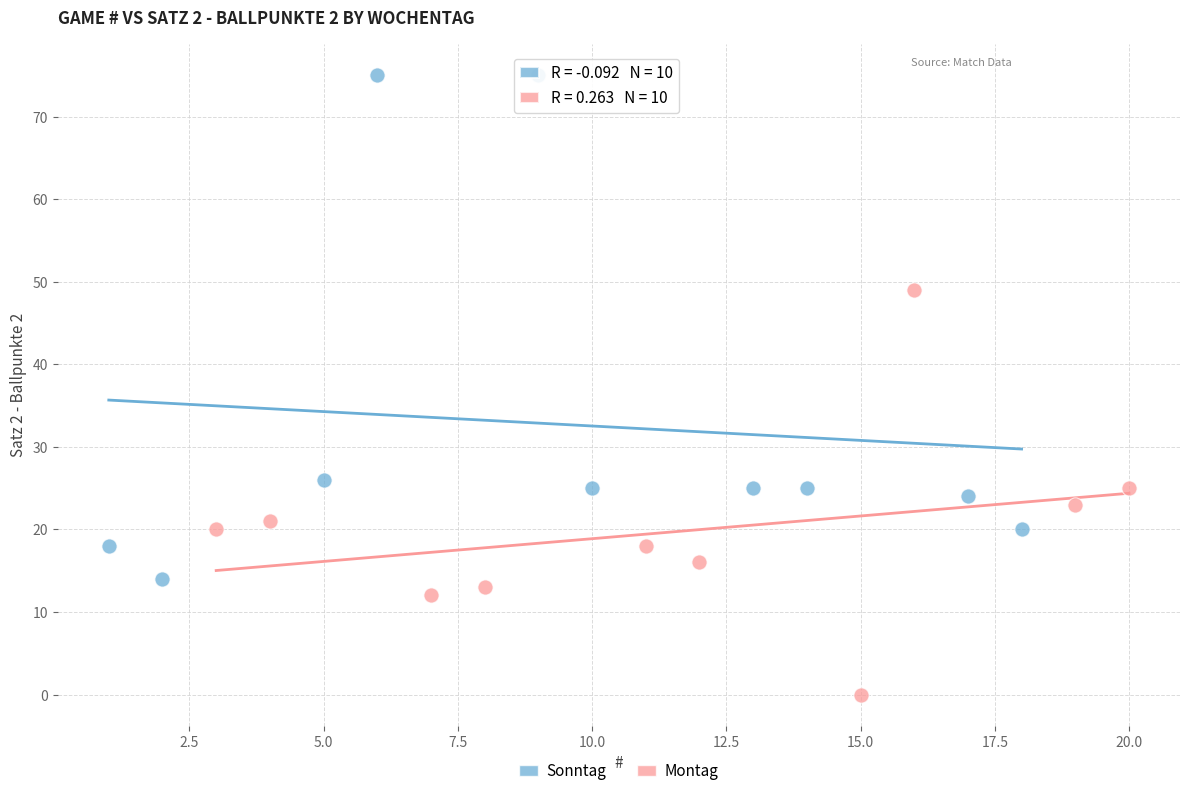

Which series reaches the minimum Y coordinate?

Montag